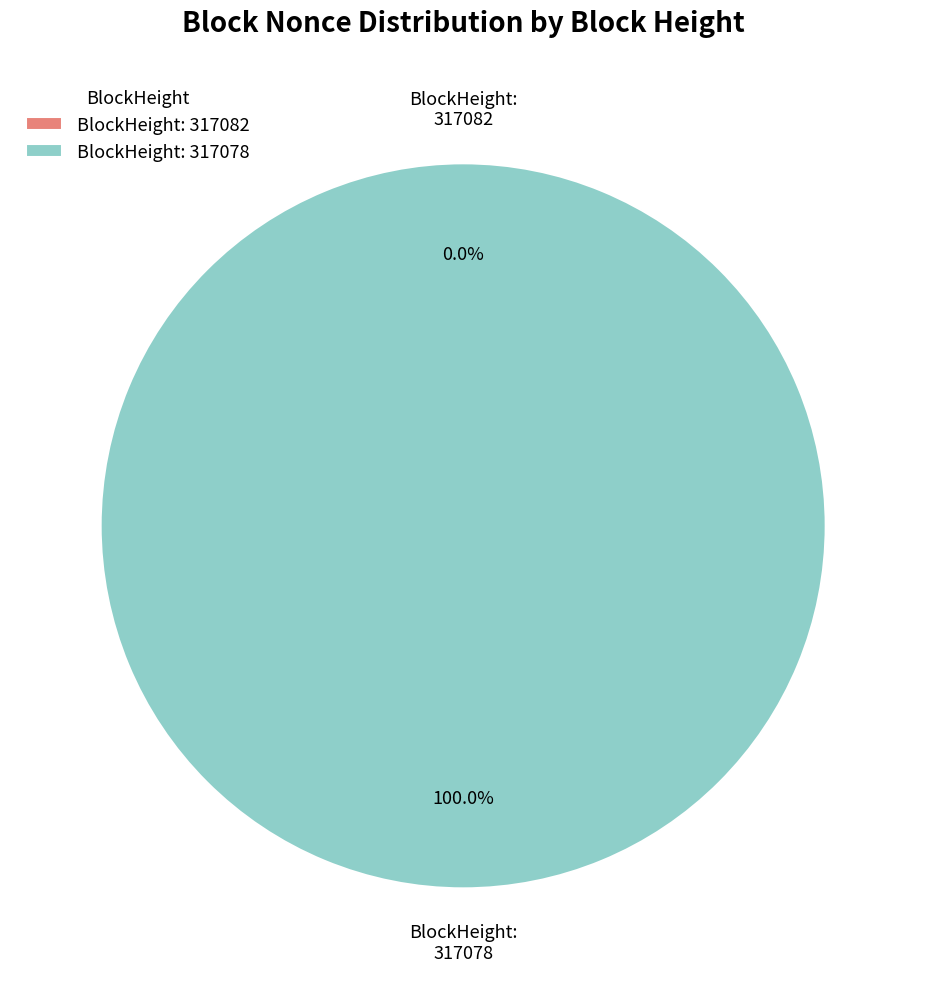

Is there any slice that represents more than half of the pie?

Yes